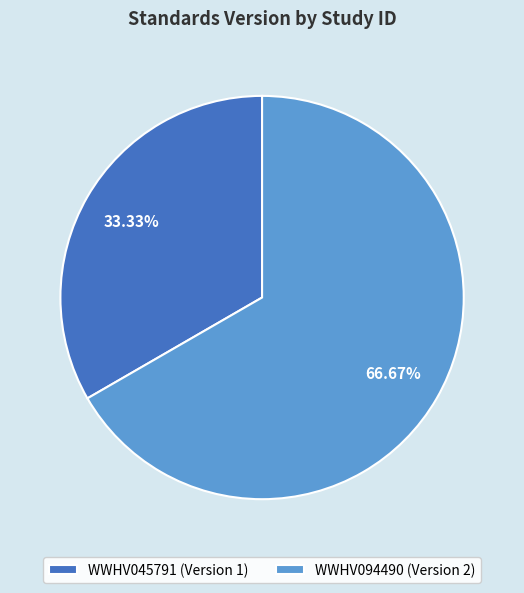

Count the number of slices in the pie.

2